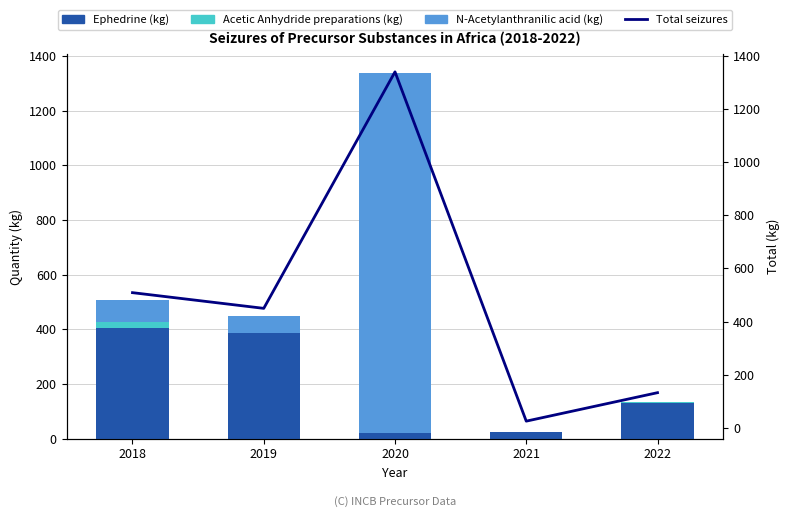

Where is Acetic Anhydride preparations (kg) nearest to the value 11?

2022